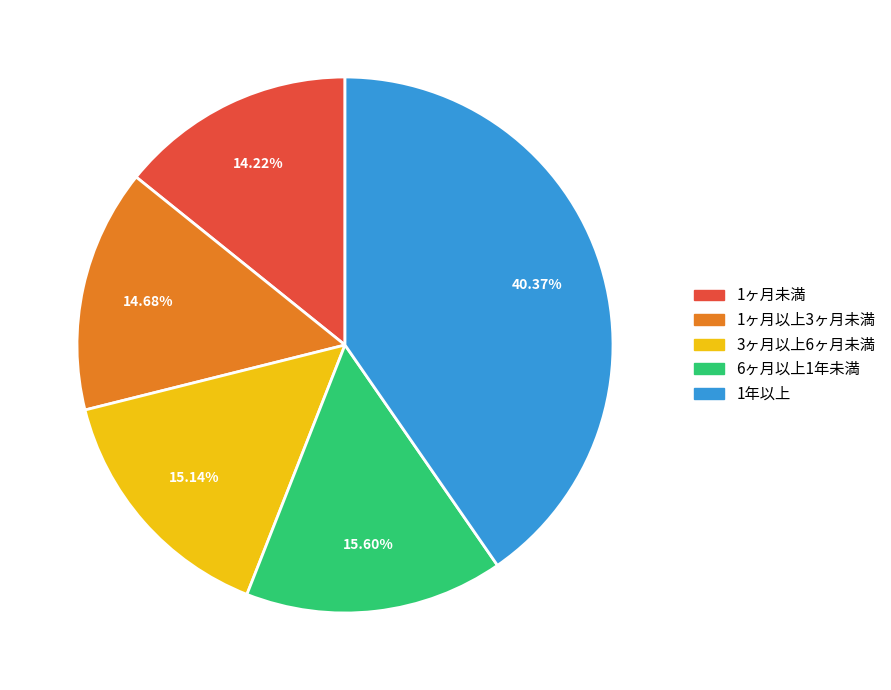

What percentage is the 1ヶ月以上3ヶ月未満 slice, to the nearest percent?

15%